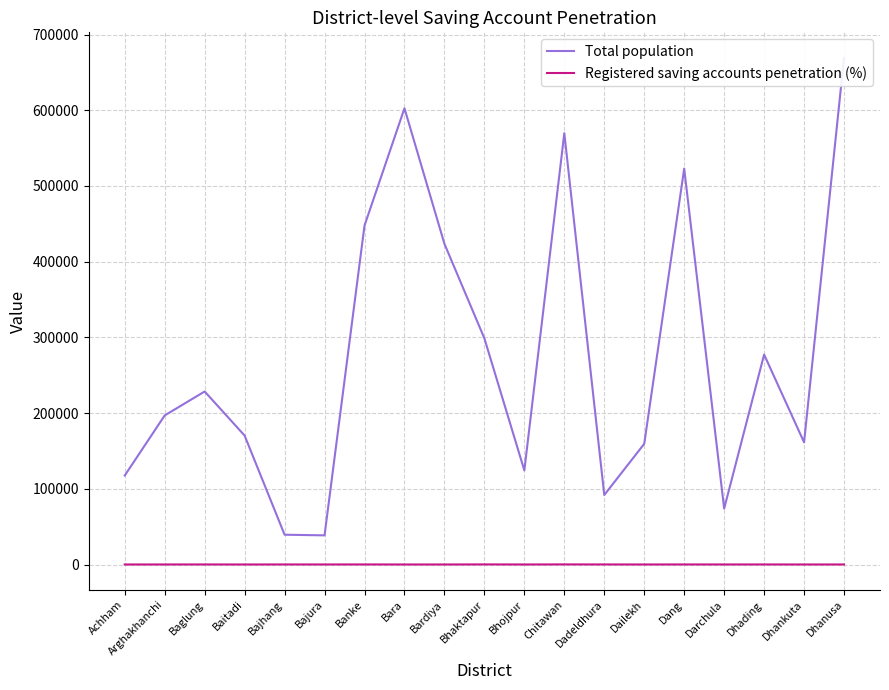

Rank the series at Baitadi from lowest to highest value.

Registered saving accounts penetration (%), Total population